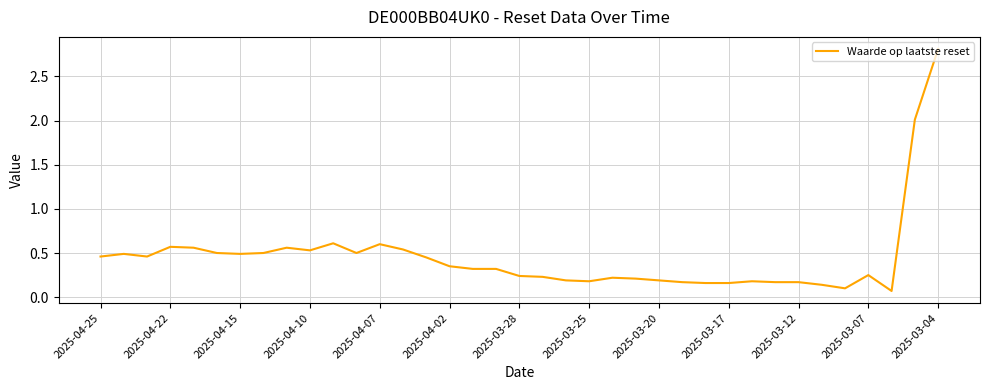

What is the greatest value displayed?

2.8